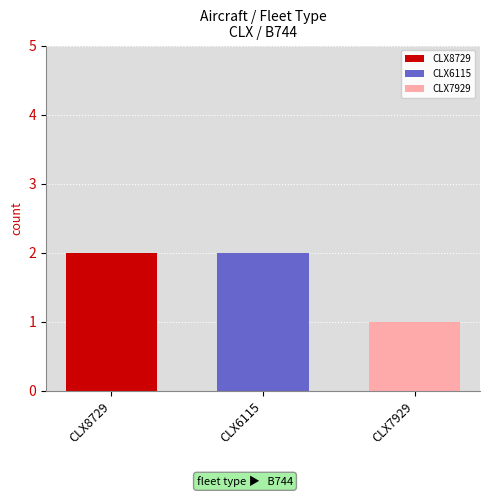

List the labels in order of CLX8729 value, largest first.

CLX6115